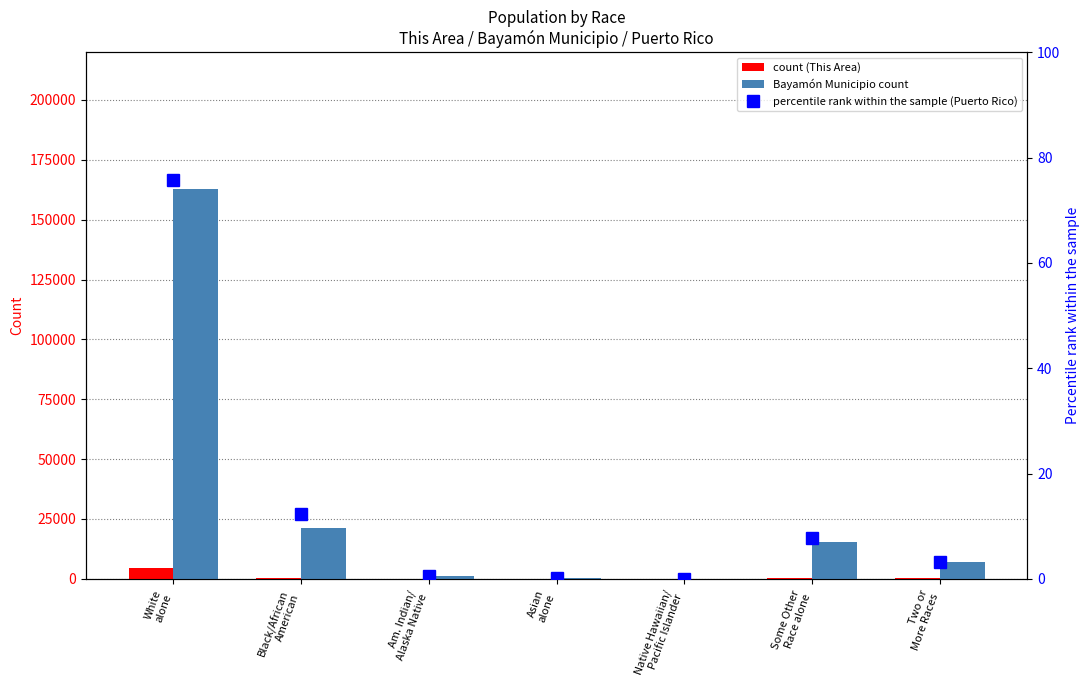

How many values in the Puerto Rico % within race series are below 3?

3